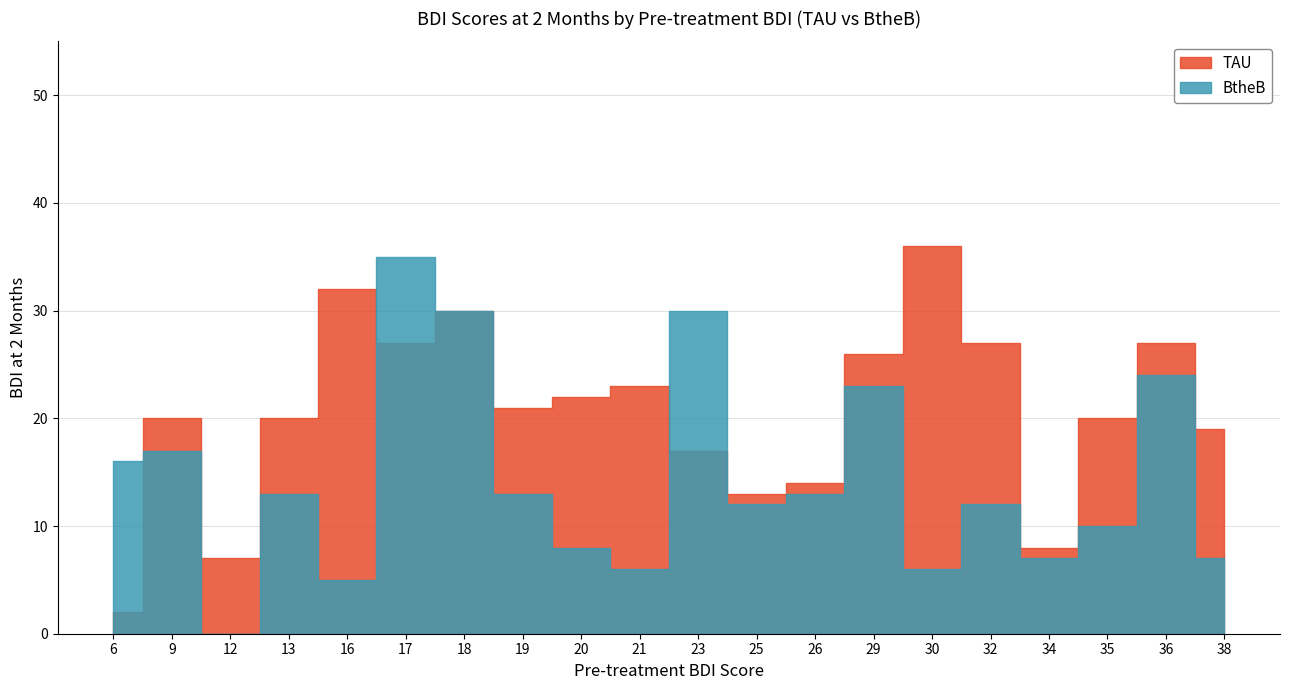

List the series in order of their peak value, highest first.

TAU, BtheB